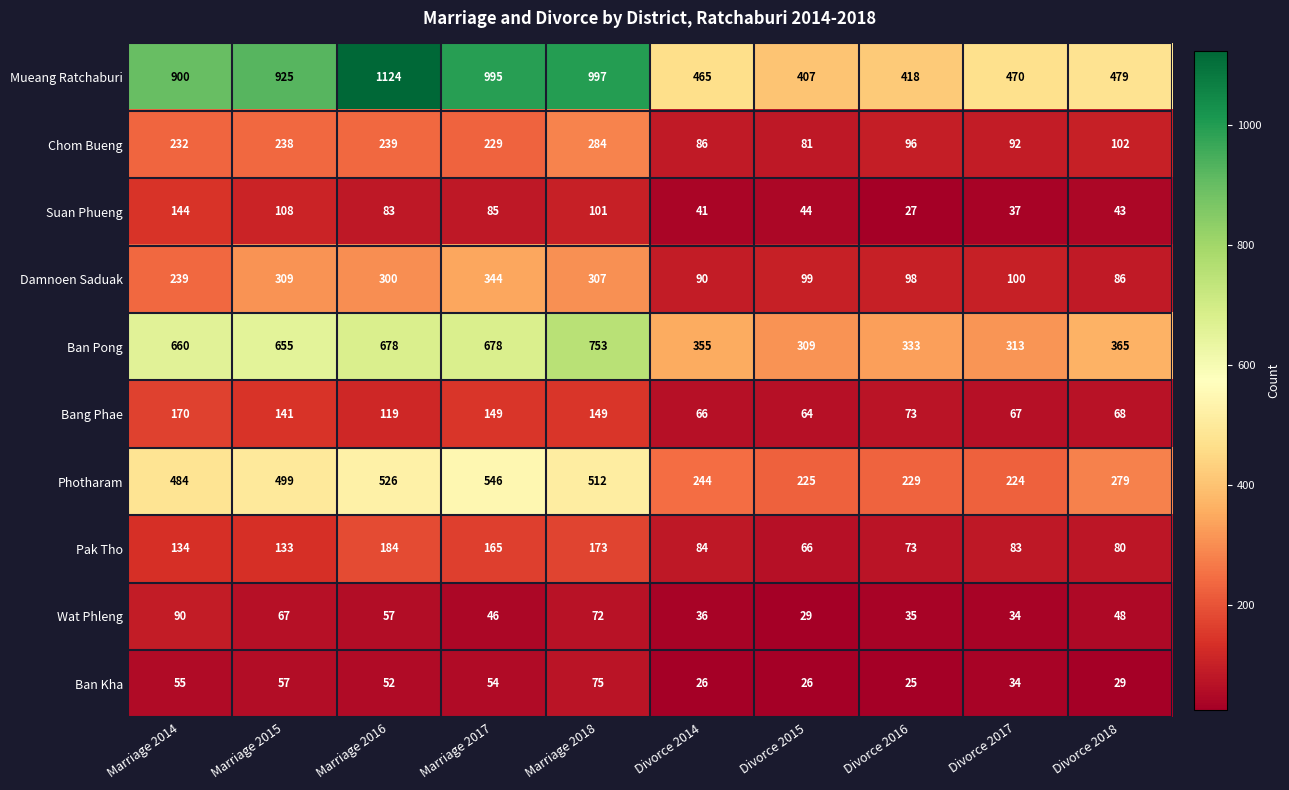

Rank the series at Divorce 2014 from lowest to highest value.

Ban Kha, Wat Phleng, Suan Phueng, Bang Phae, Pak Tho, Chom Bueng, Damnoen Saduak, Photharam, Ban Pong, Mueang Ratchaburi